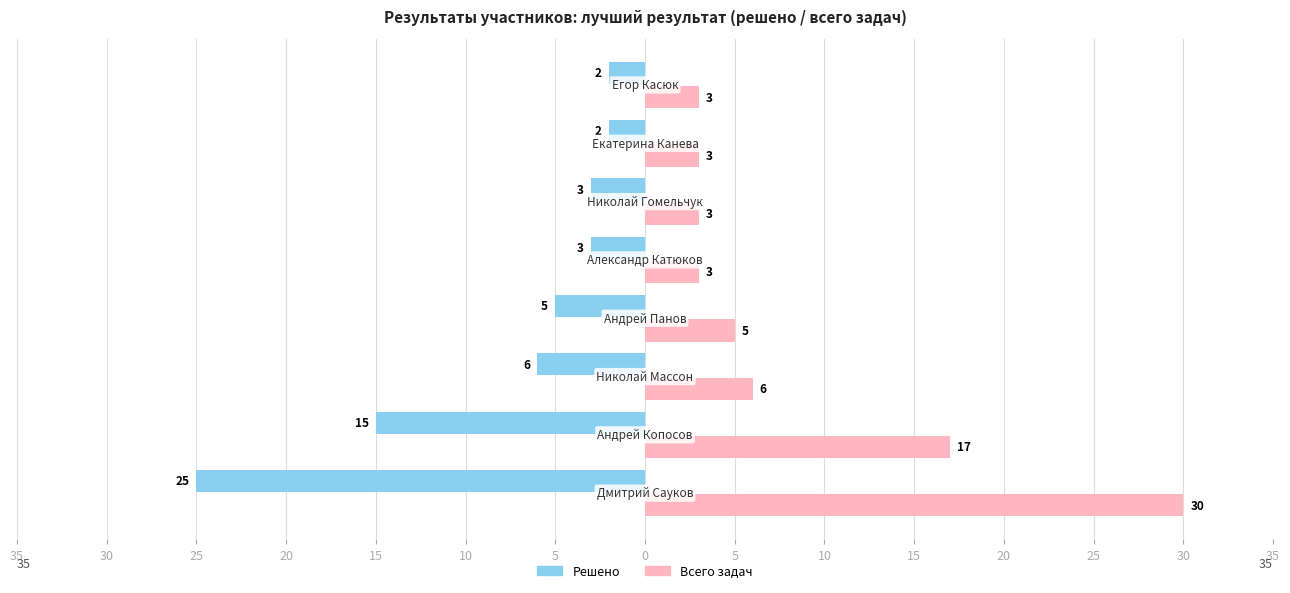

What are all the series names shown in the legend?

Решено, Всего задач